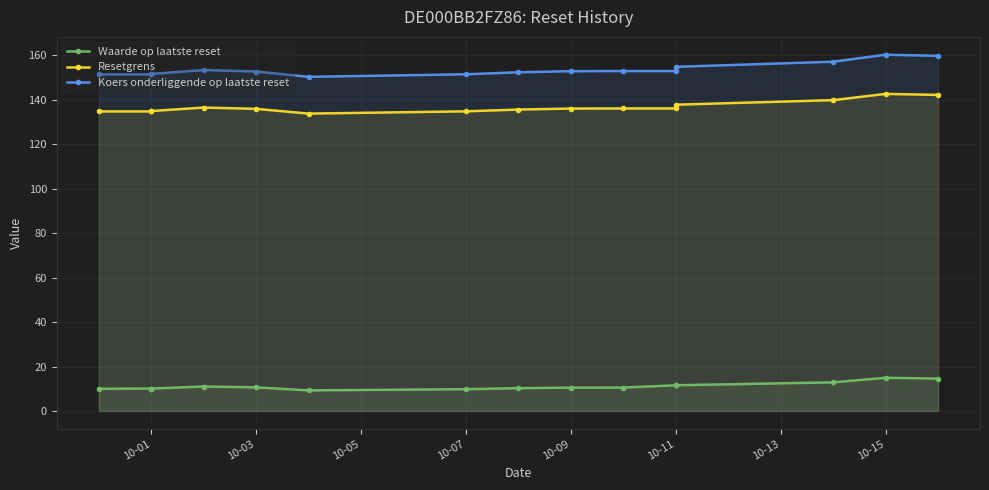

What is the label of the 7th point from the right?

10-09